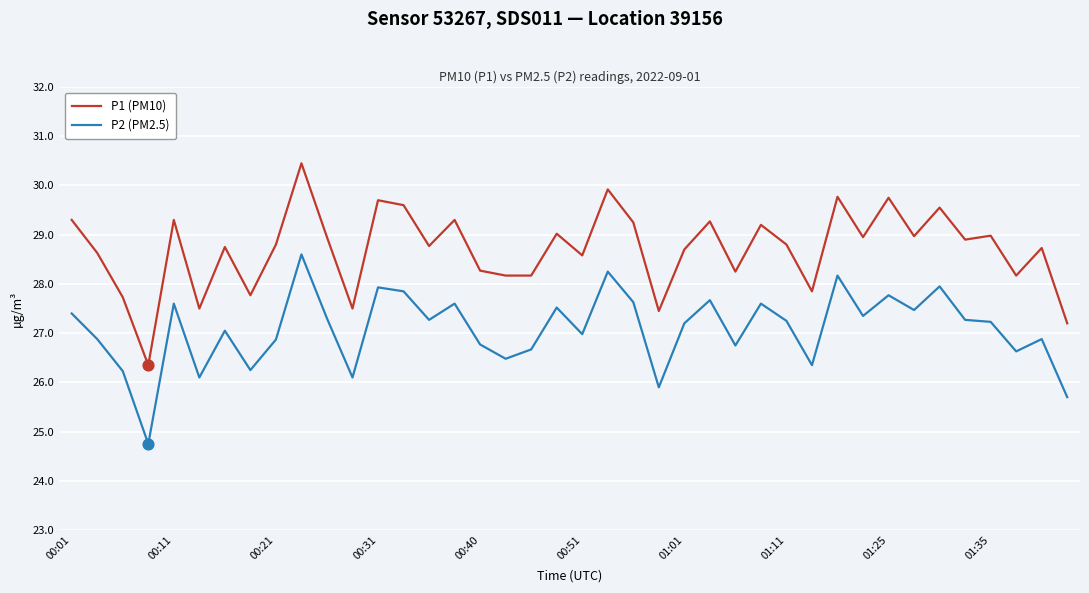

Which series has the largest range (max minus min)?

P1 (PM10)